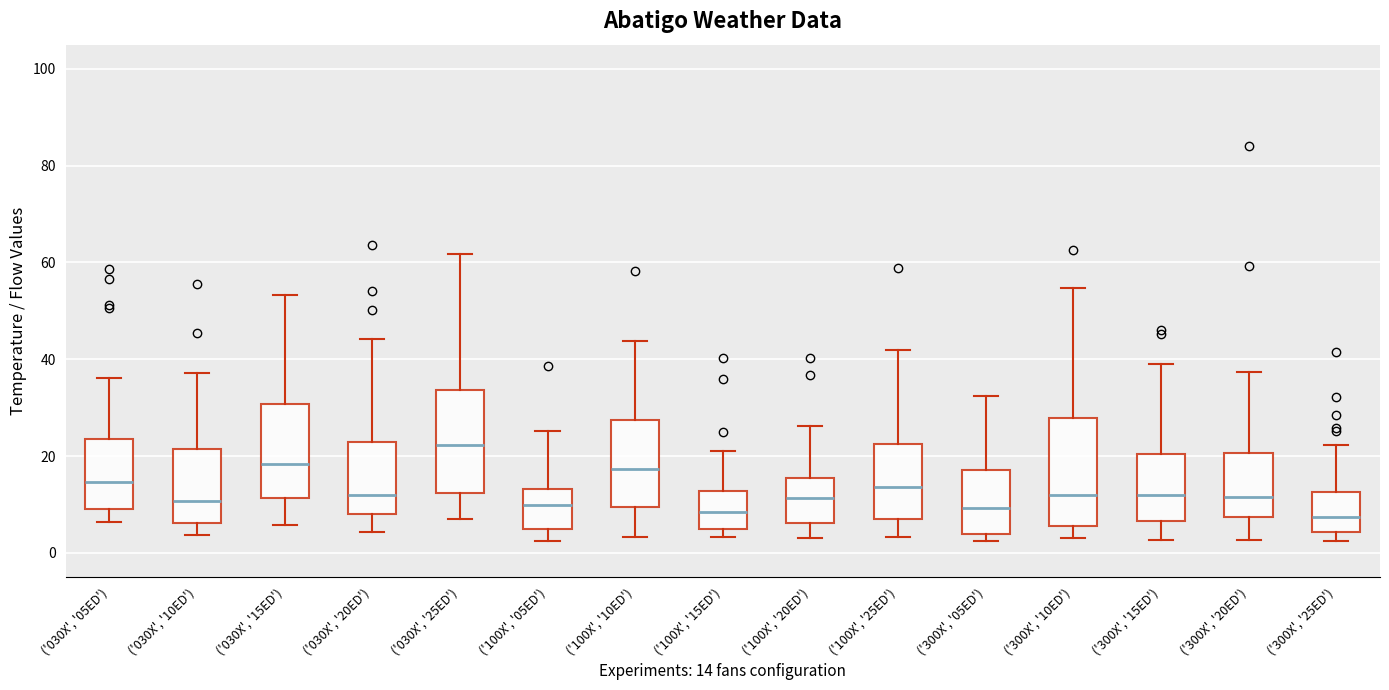

Where does the lower whisker of the box for ('300X', '20ED') end on the y-axis? The values are not printed on the chart, so give them approximately, as read against the axis.

2